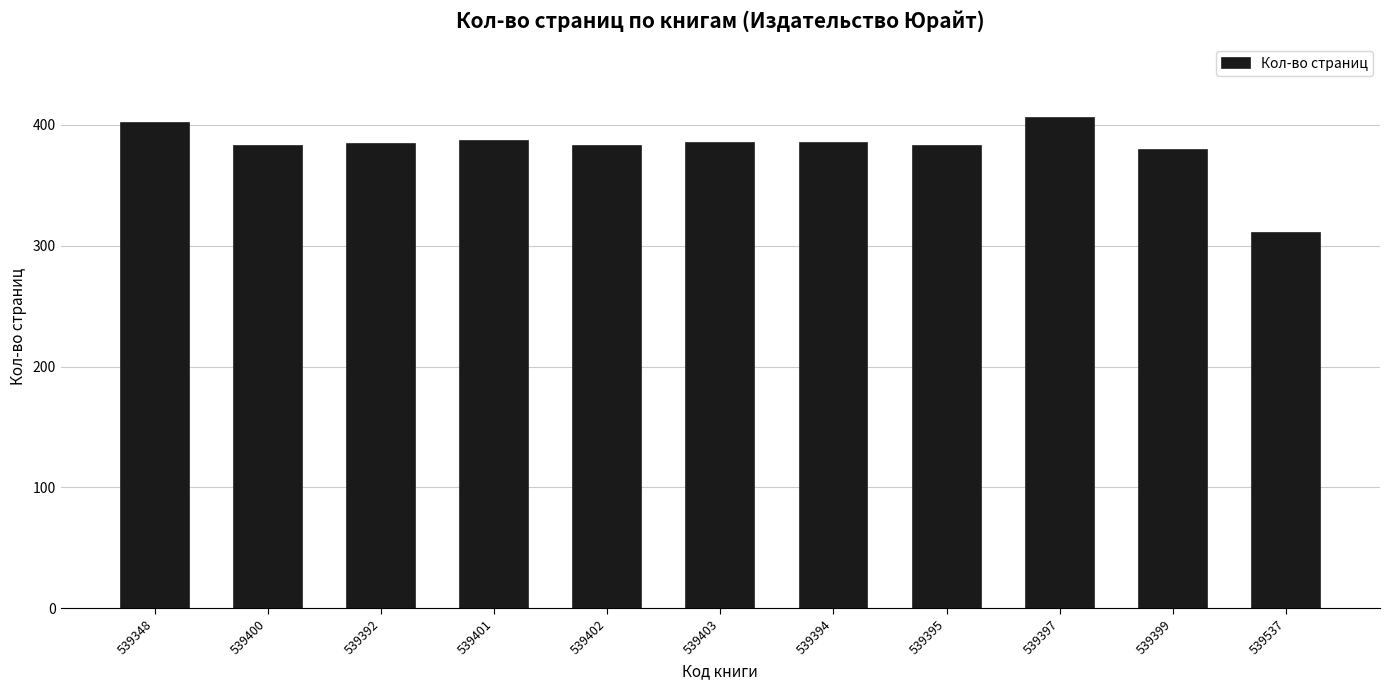

Where is the data nearest to the value 358?

539399